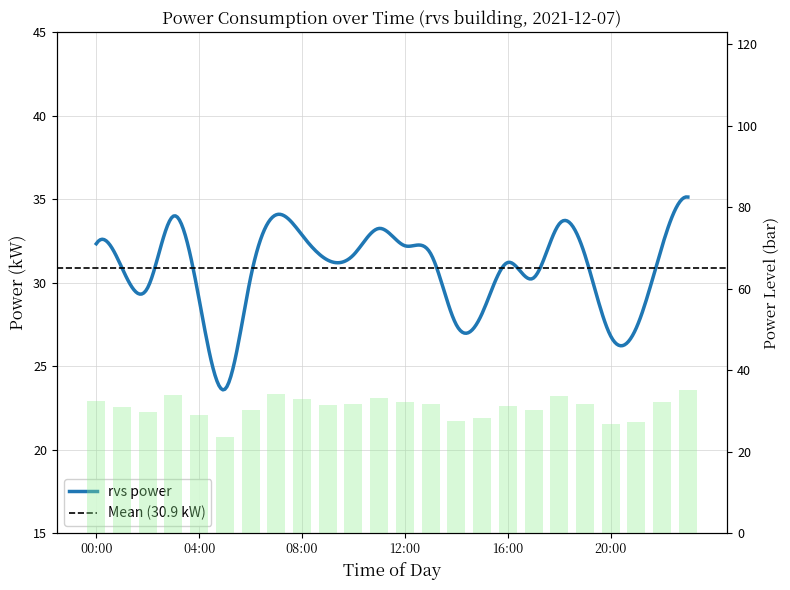

At which category does the chart reach its minimum across all series?

05:00